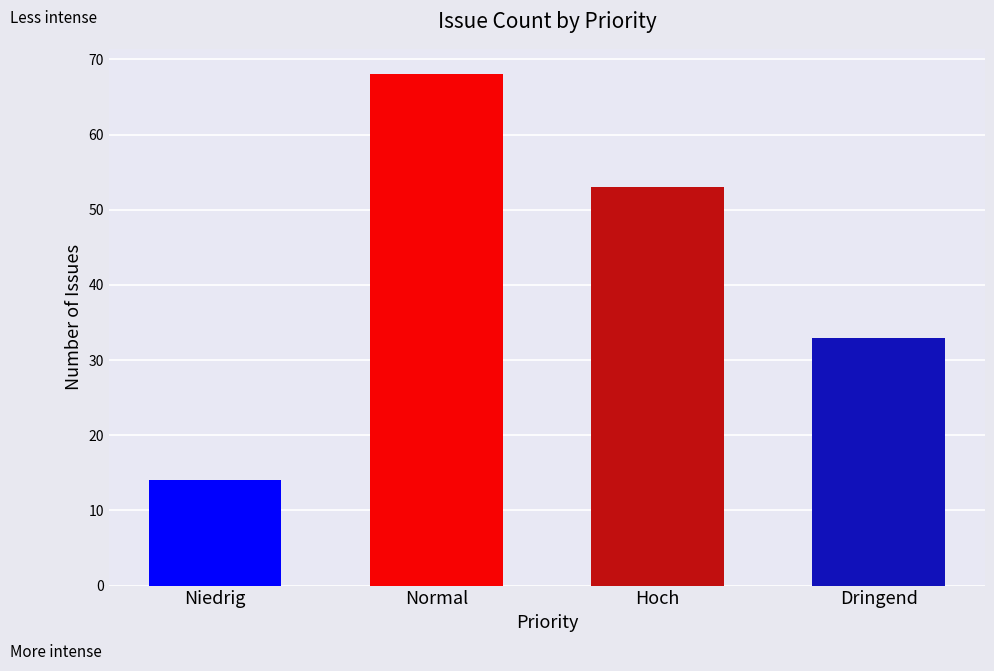

Are the bars horizontal?

No